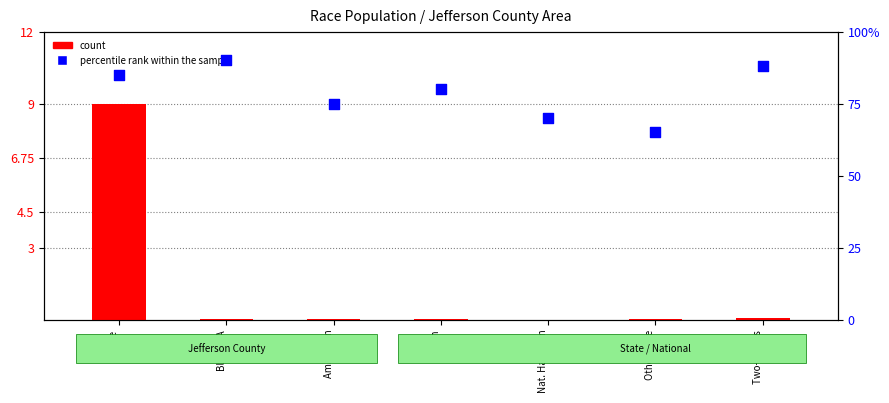

Which series has the largest Y range (max minus min)?

percentile rank within the sample